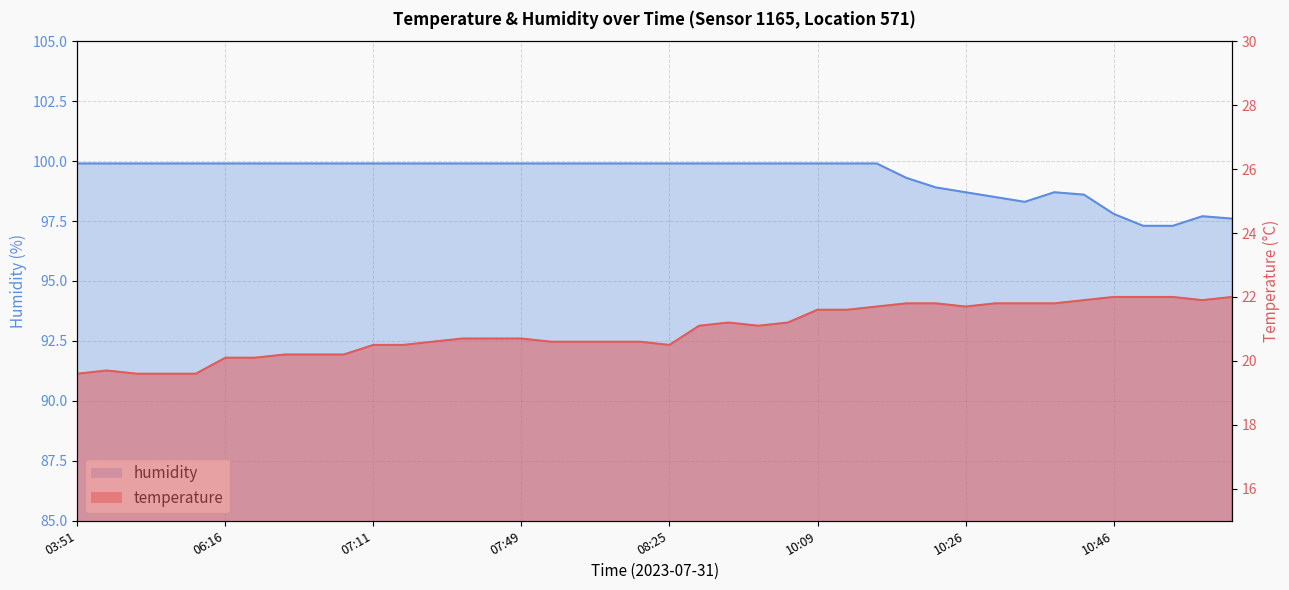

How many lines are shown in the chart?

2